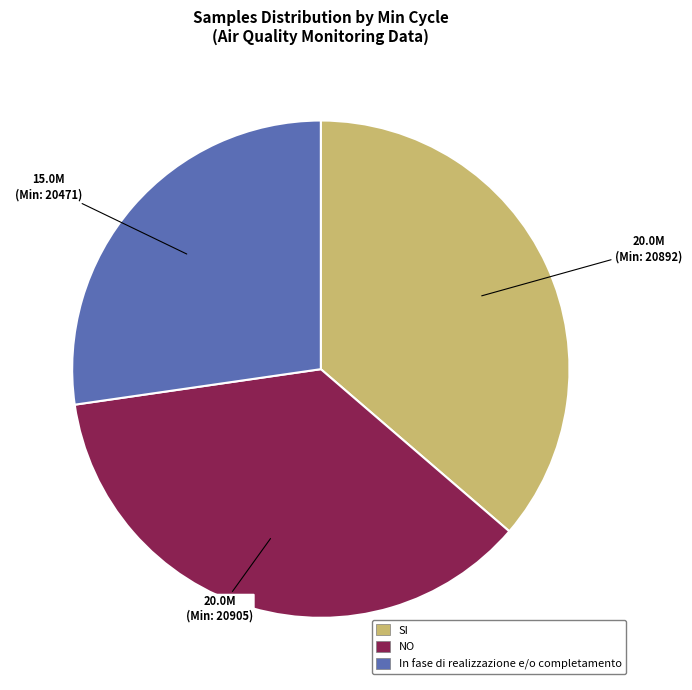

Is there a majority slice in this chart?

No